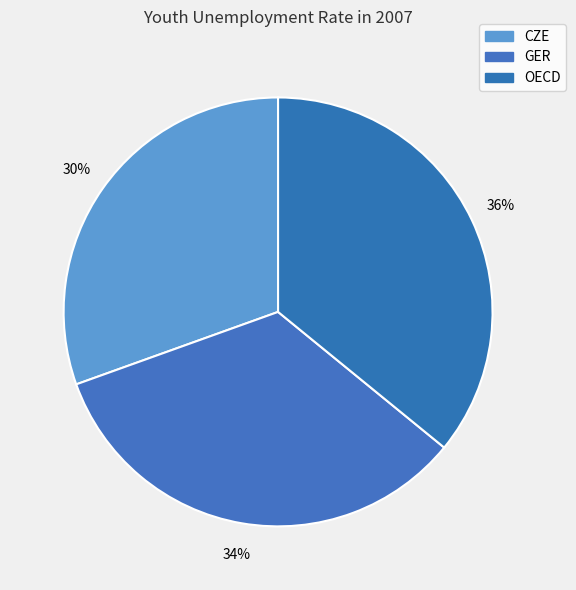

How many slices are in this pie chart?

3